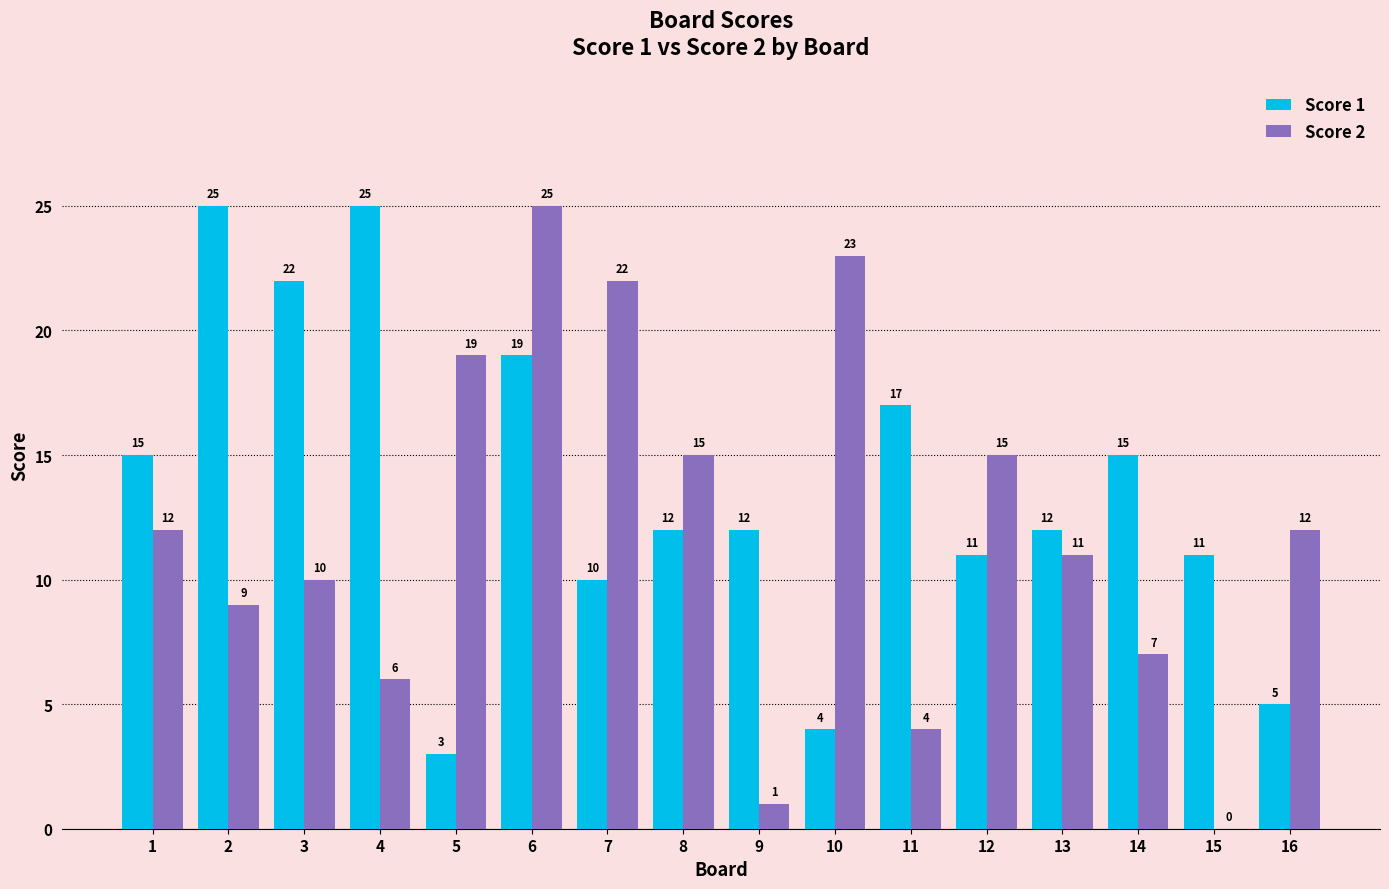

What is the greatest value displayed?

25